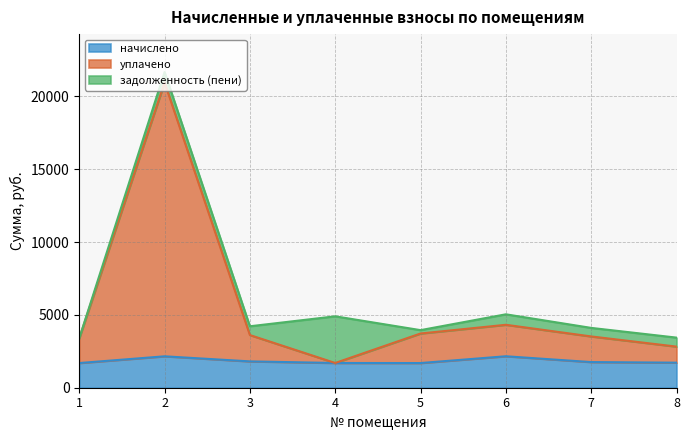

What is the sum of the начислено values at 2 and 8?

3875.0